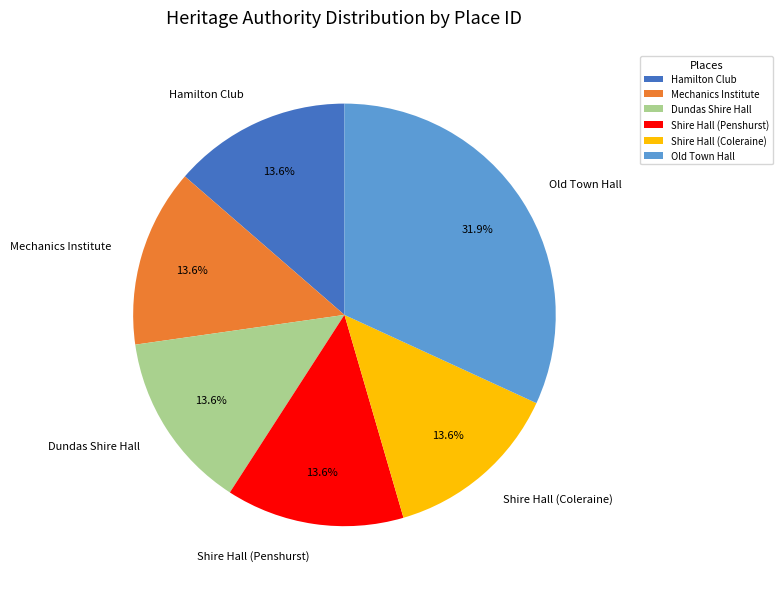

Which slice is the largest?

Old Town Hall